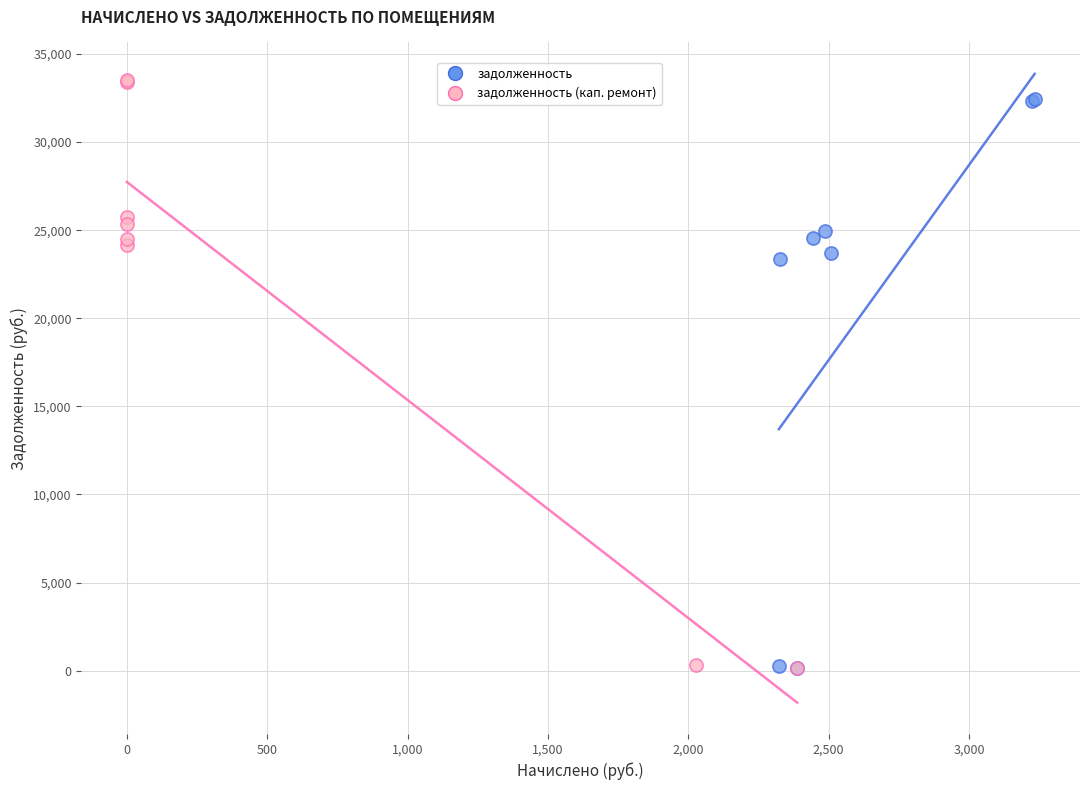

Which series contains the highest Y value?

задолженность (кап. ремонт)